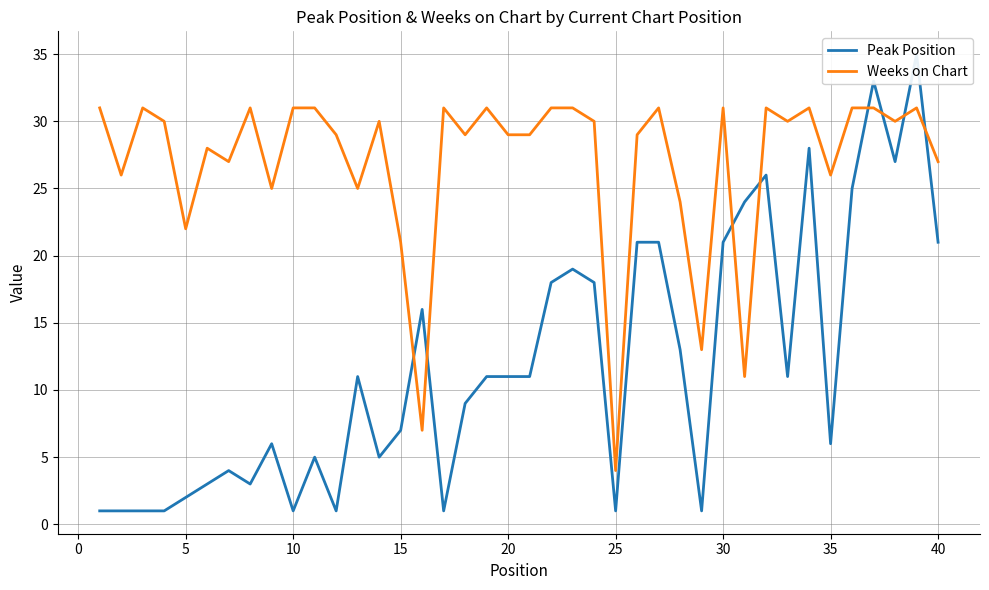

What is the highest value of the Weeks on Chart series?

31